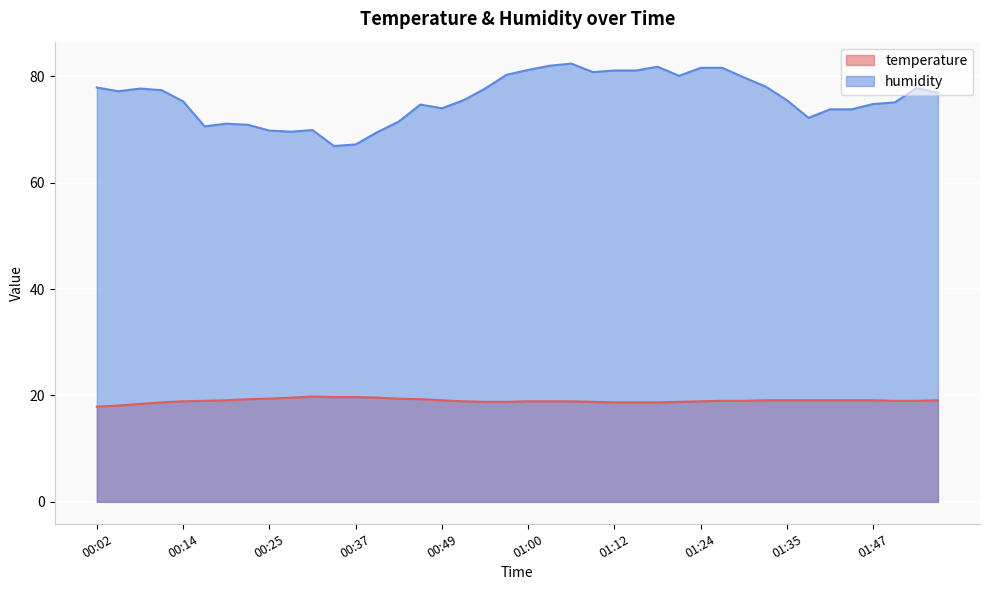

Does the chart display data point markers on the line(s)?

No